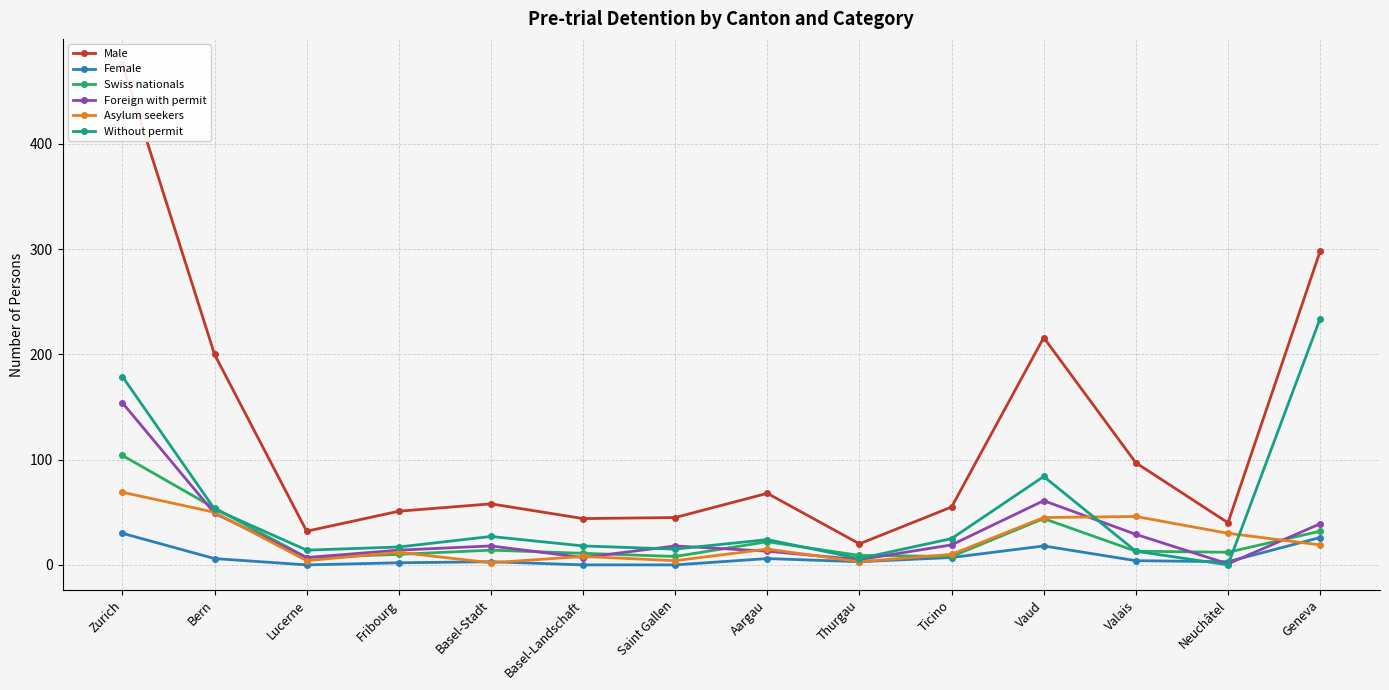

What is the spread (max minus min) of values at Valais?

93